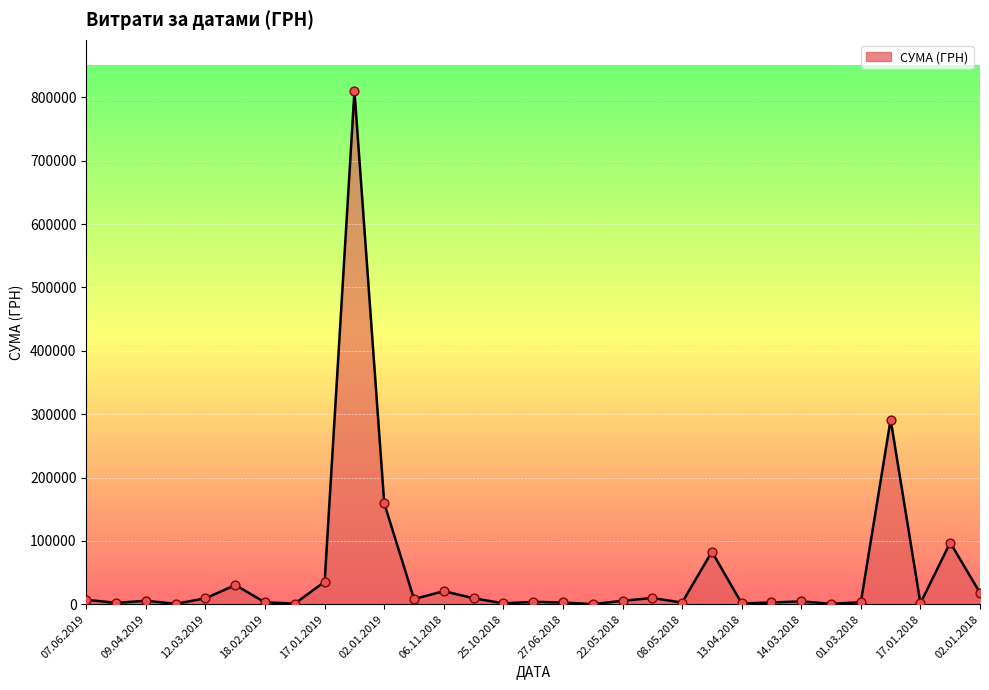

What is the maximum value shown in the chart?

809928.3